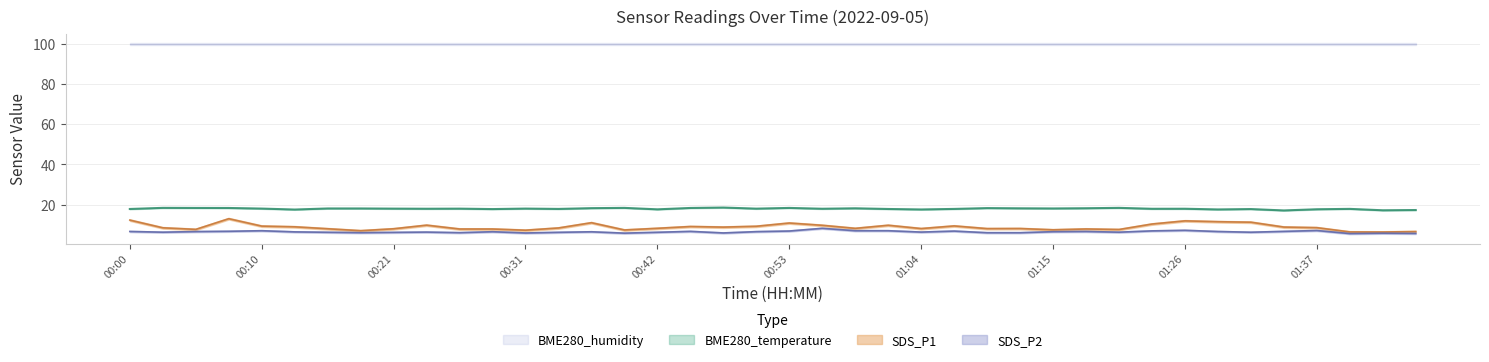

The value of BME280_temperature at 01:18 is 11.5. True or false?

False